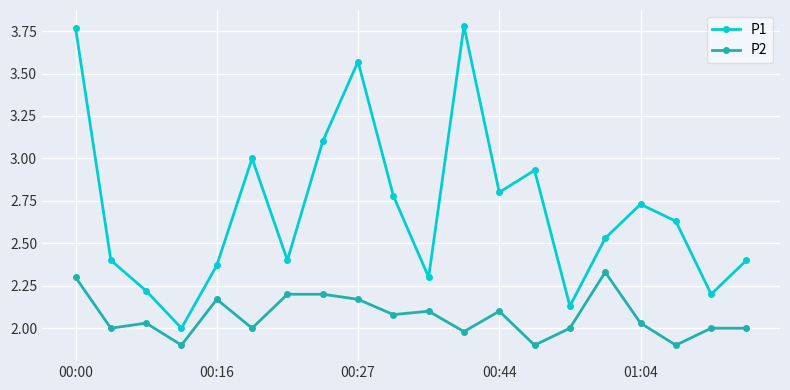

True or false: P1 and P2 cross at least once.

False